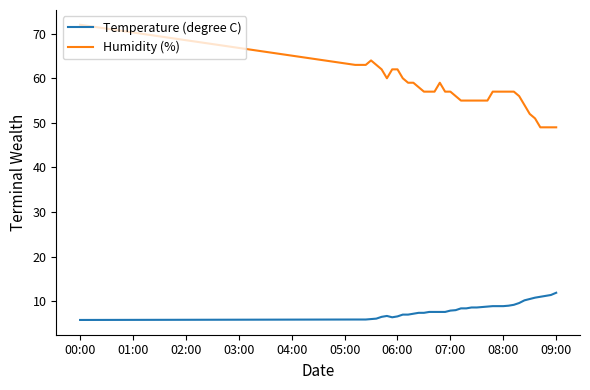

Which series has the largest range (max minus min)?

Humidity (%)